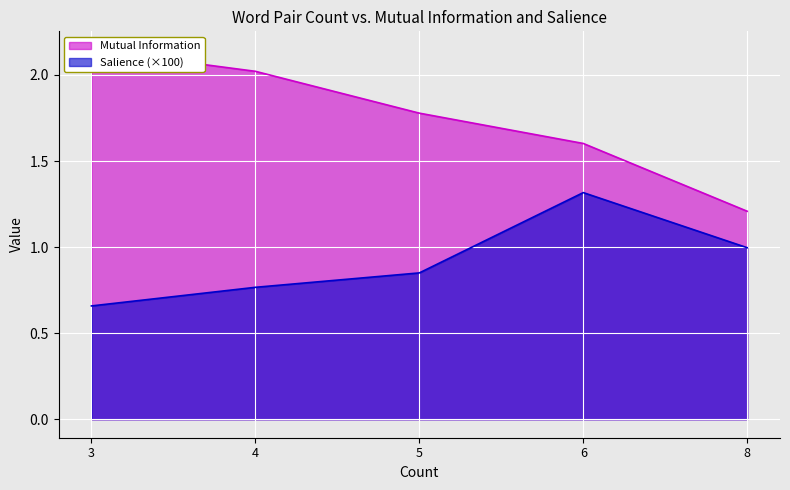

What are all the series names shown in the legend?

Mutual Information, Salience